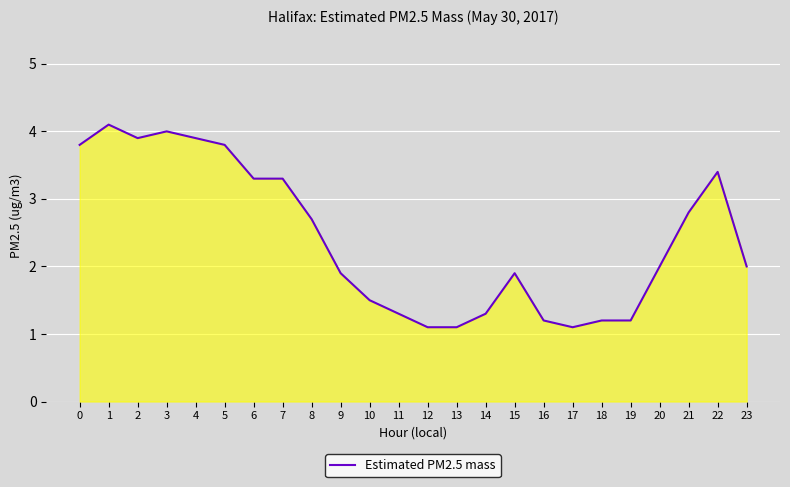

Reading left to right, extract all data points from this chart.

0=3.8	1=4.1	2=3.9	3=4.0	4=3.9	5=3.8	6=3.3	7=3.3	8=2.7	9=1.9	10=1.5	11=1.3	12=1.1	13=1.1	14=1.3	15=1.9	16=1.2	17=1.1	18=1.2	19=1.2	20=2.0	21=2.8	22=3.4	23=2.0